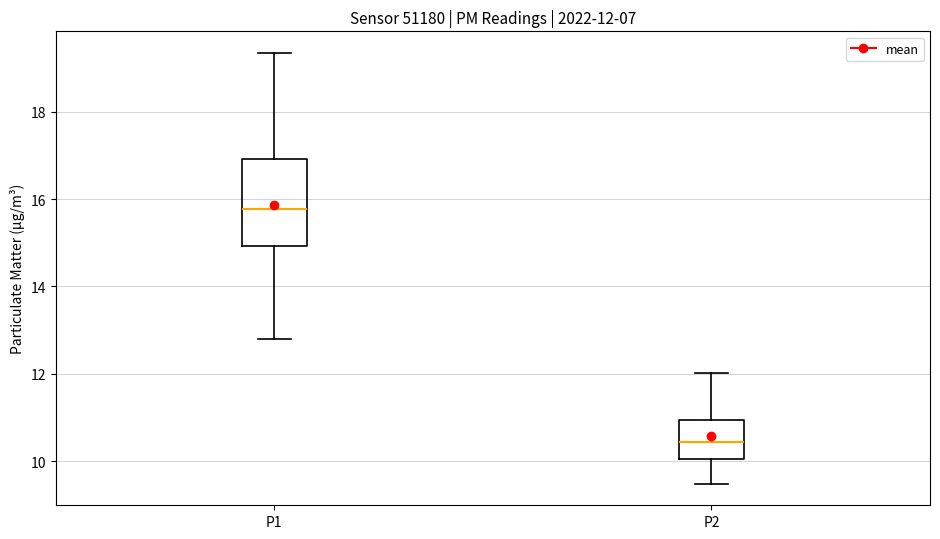

Which box is the tallest, from its lower edge to its upper edge?

P1